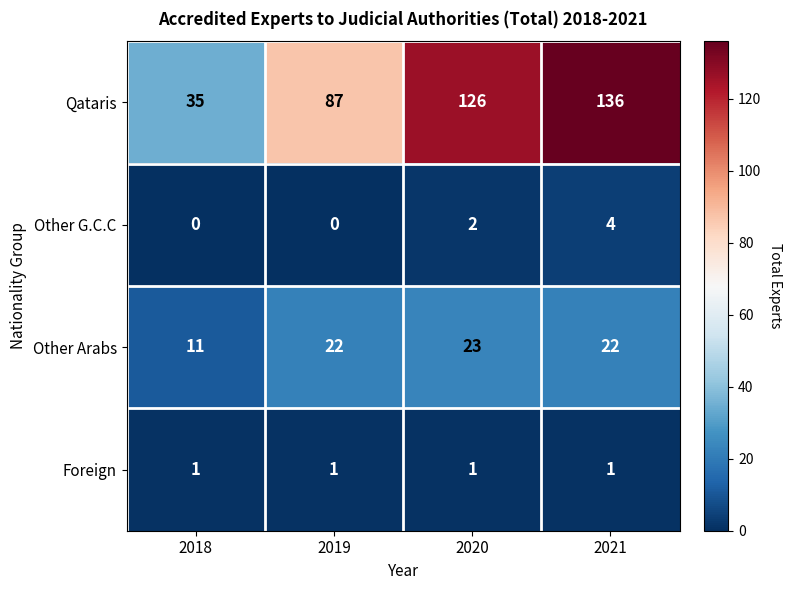

Which series has the largest range (max minus min)?

Qataris